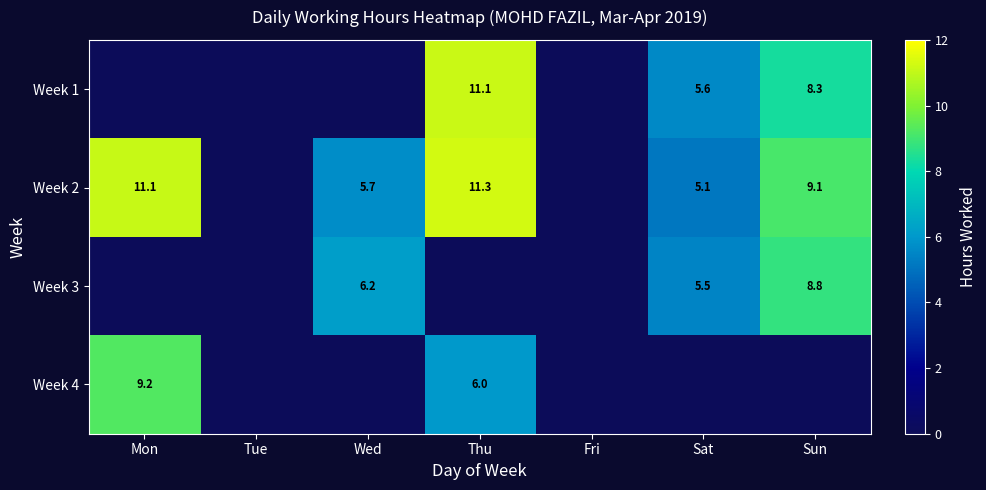

Is it true that Week 2 equals 11.1 at Mon?

True